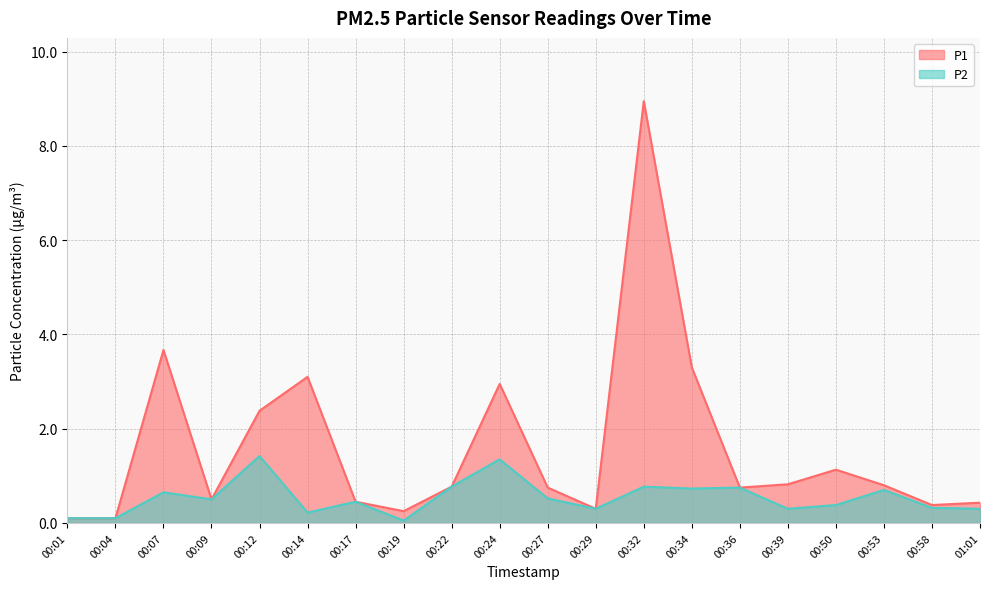

Which category has the lowest value across all series?

00:19